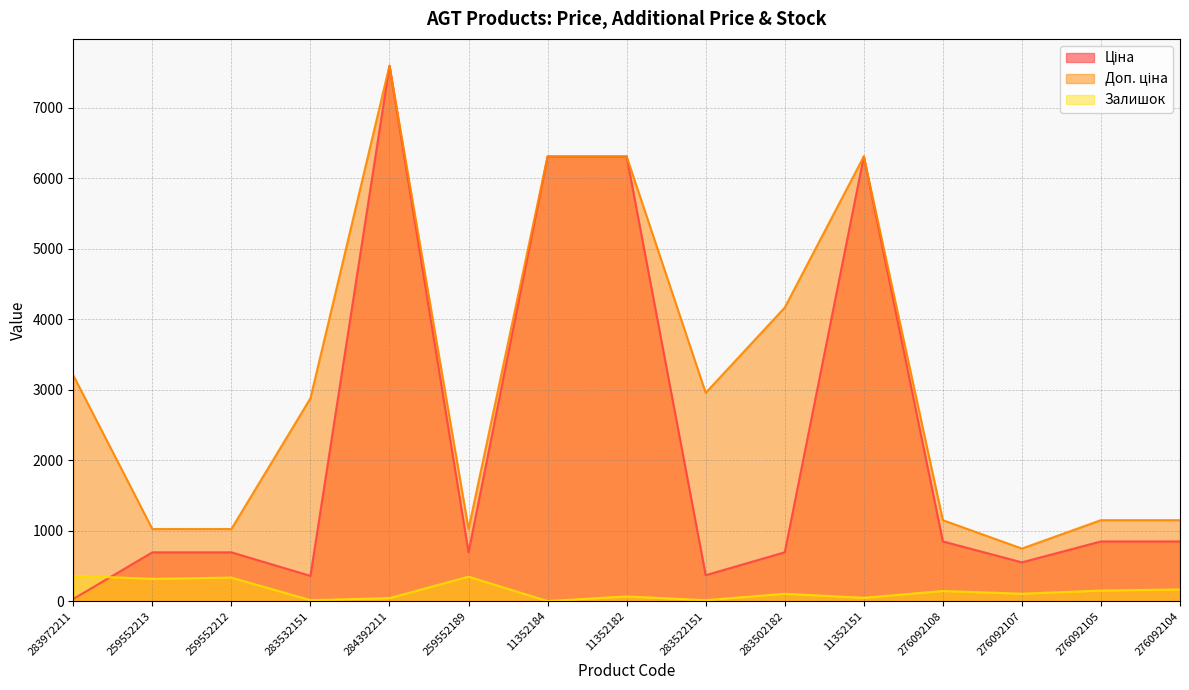

What value does the Ціна series have at 259552212?

693.7